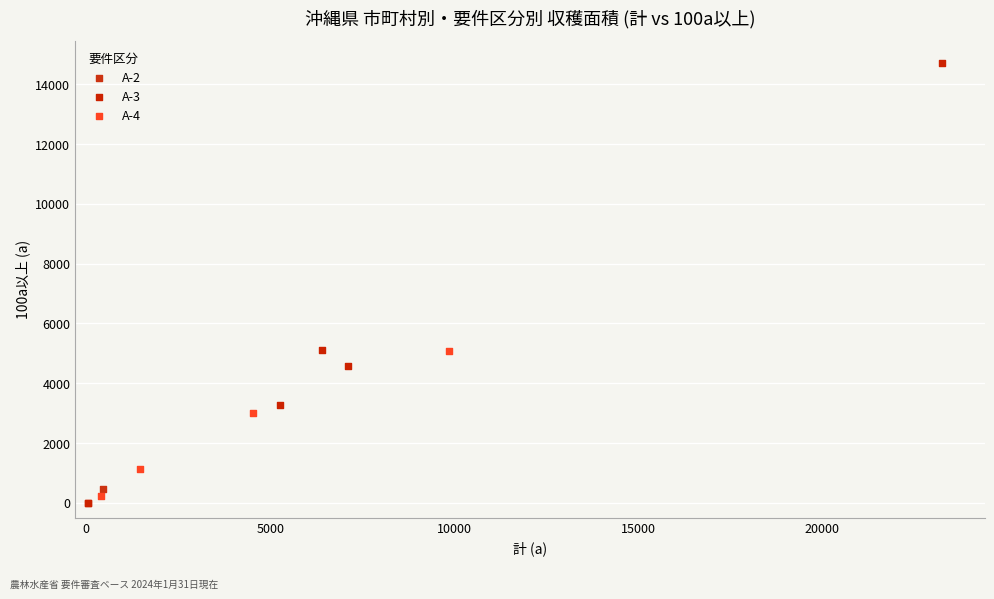

Which series reaches the minimum Y coordinate?

A-3